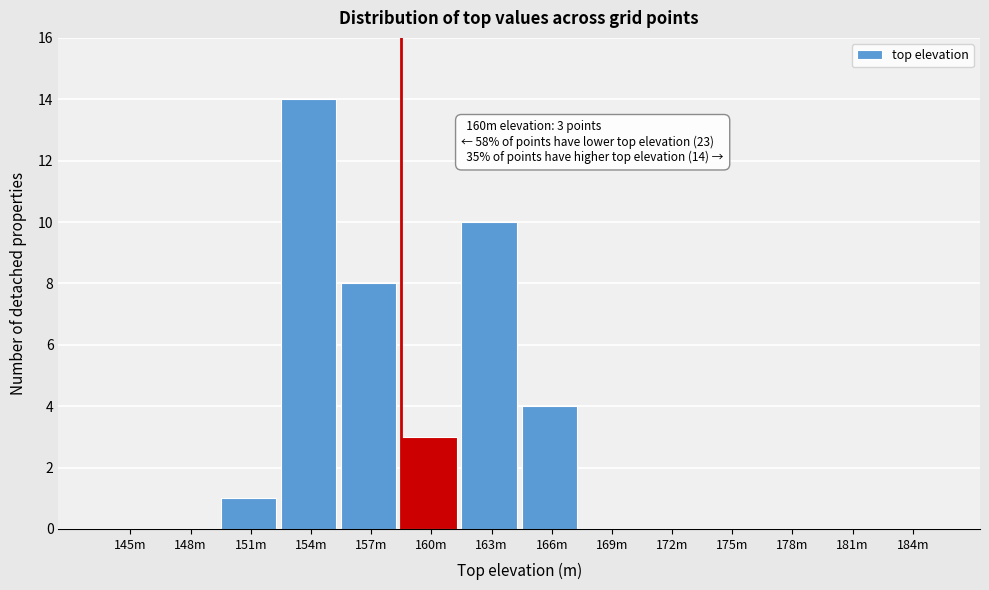

Reading left to right, what are all the values shown in this chart?

145m=0	148m=0	151m=1	154m=14	157m=8	160m=3	163m=10	166m=4	169m=0	172m=0	175m=0	178m=0	181m=0	184m=0